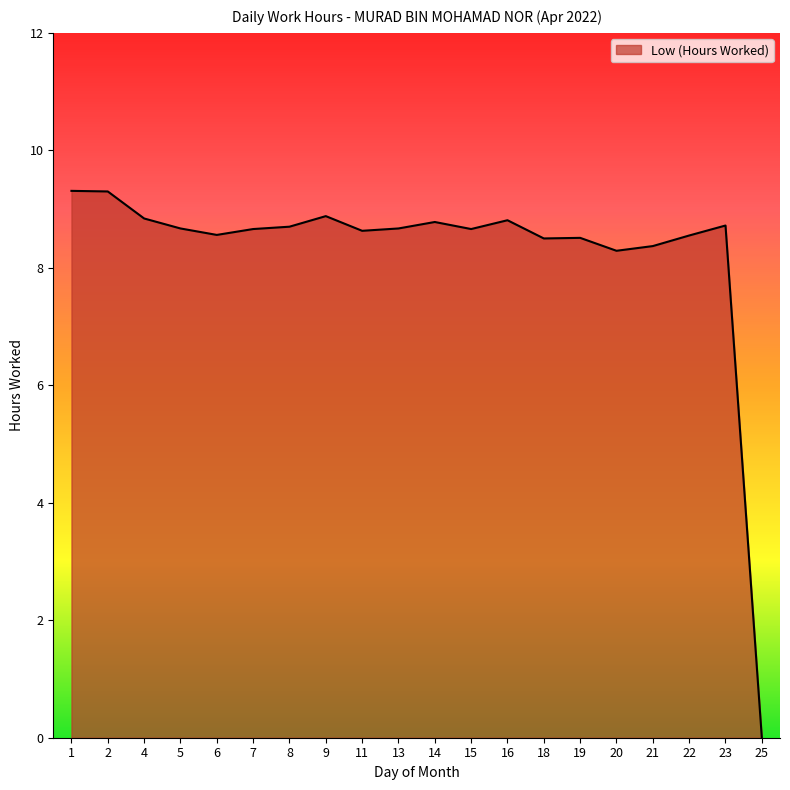

What is the difference between the values at 4 and 14?

0.1